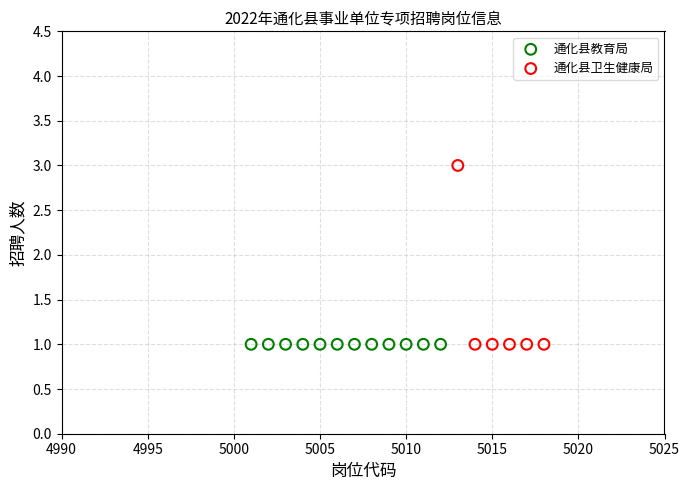

Which series contains the highest Y value?

通化县卫生健康局